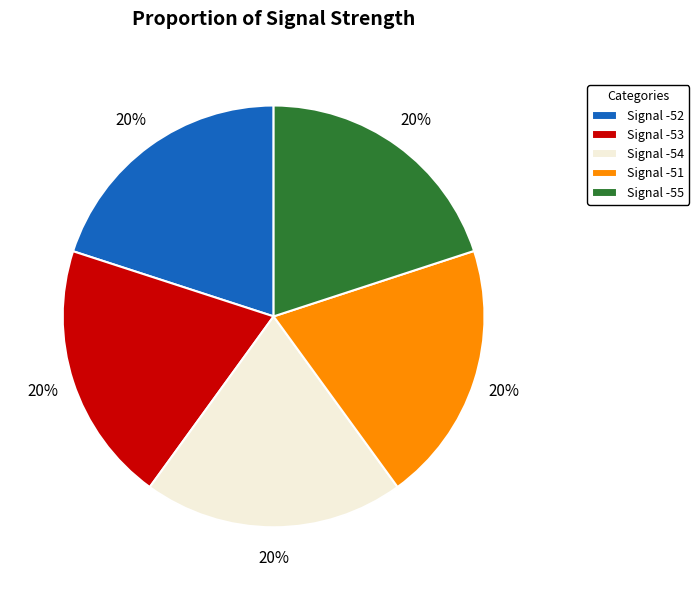

True or false: Signal -51 accounts for 34% of the total.

False